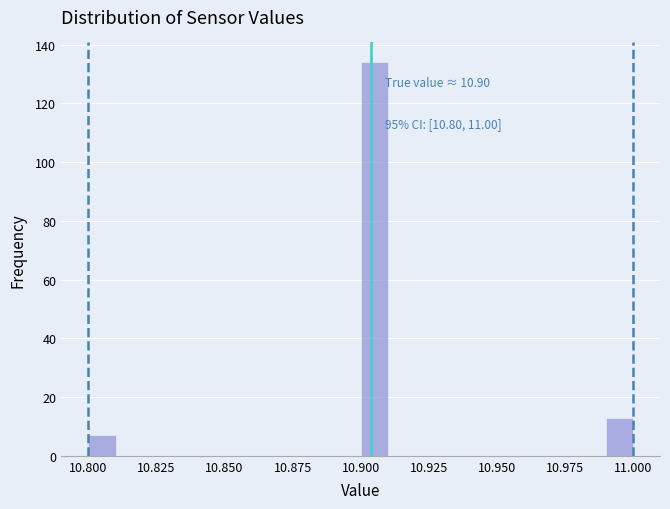

Around what value on the x-axis is the tallest bar? Give the approximate position of its centre, as read against the axis.

10.905